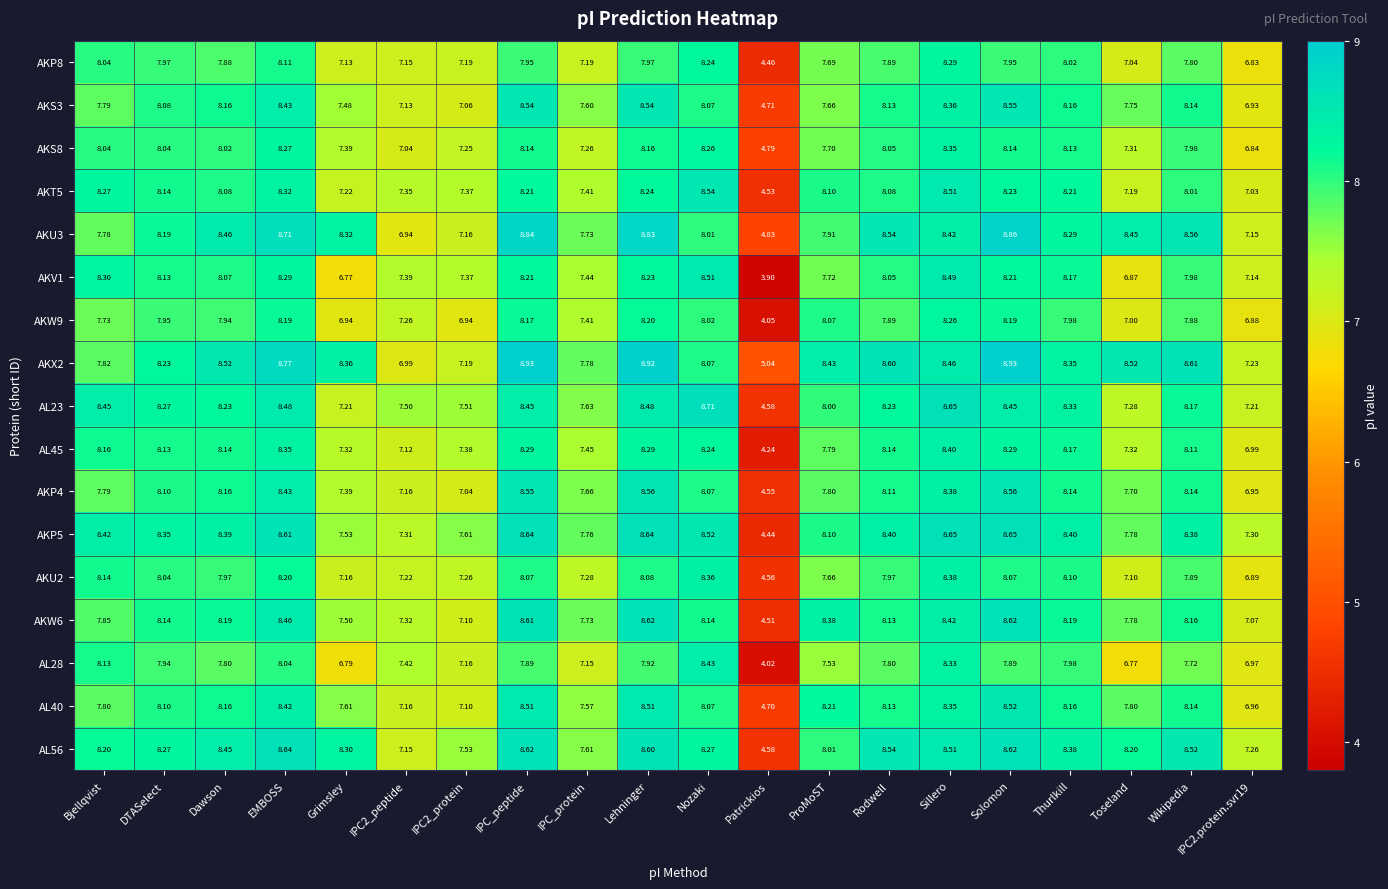

At which label does AKW9 first exceed 7?

Bjellqvist